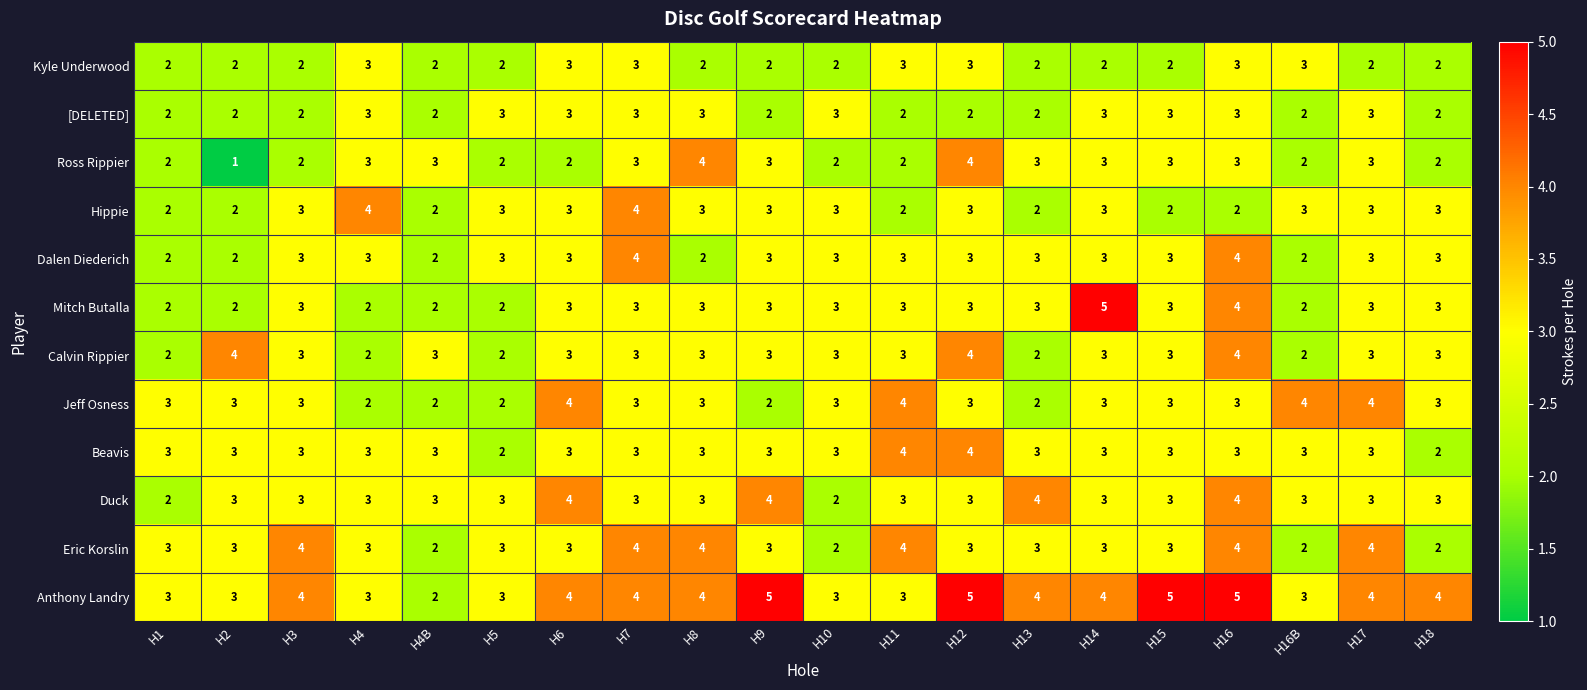

What is the total value across all series at H13?

33